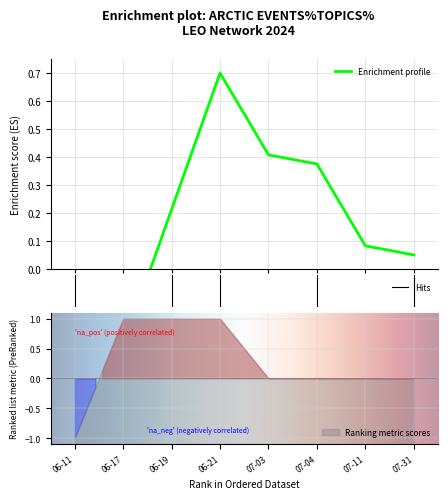

Is this an area chart (filled region under the line)?

No